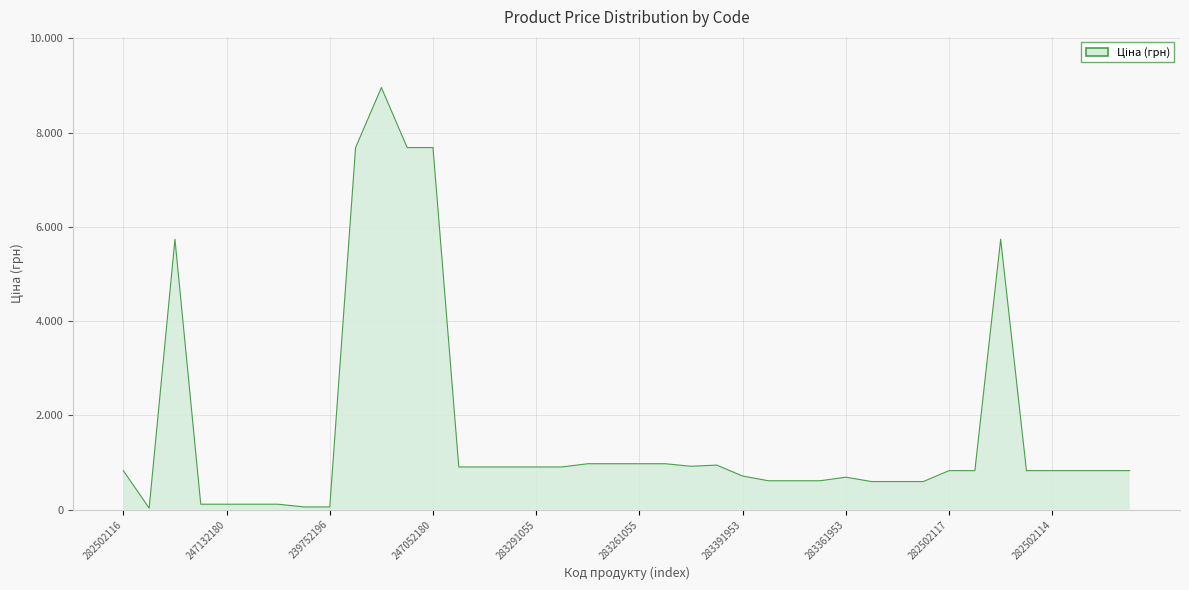

Is this an area chart (filled region under the line)?

Yes